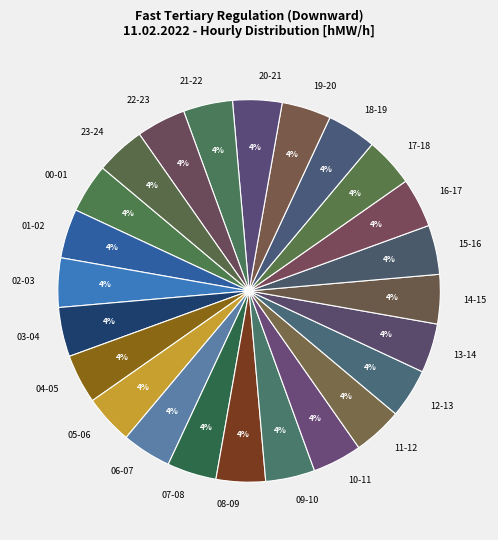

Approximately how many times larger is the value at 15-16 compared to 23-24?

1.0